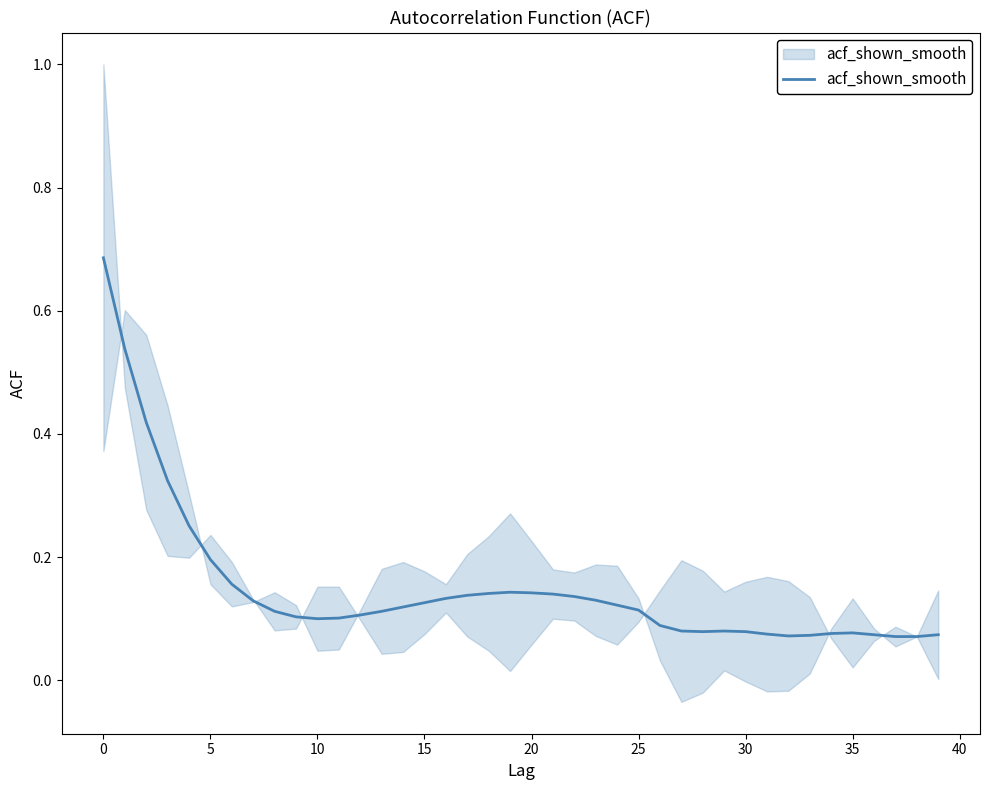

Is this an area chart (filled region under the line)?

No